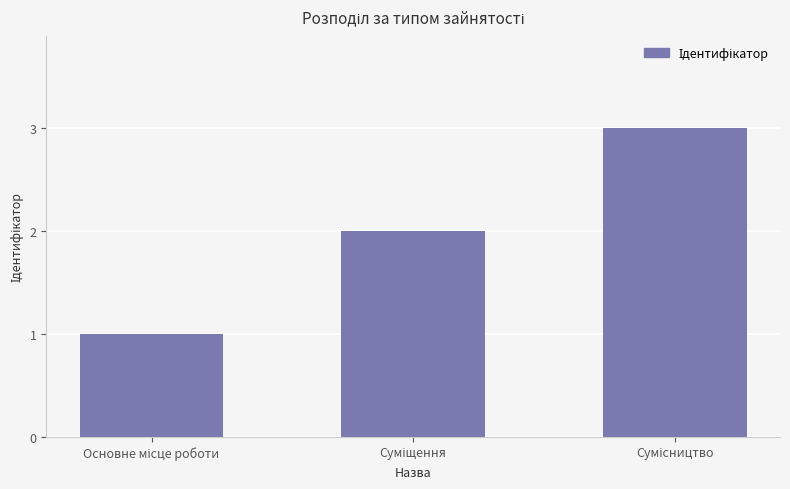

What is the maximum value shown in the chart?

3